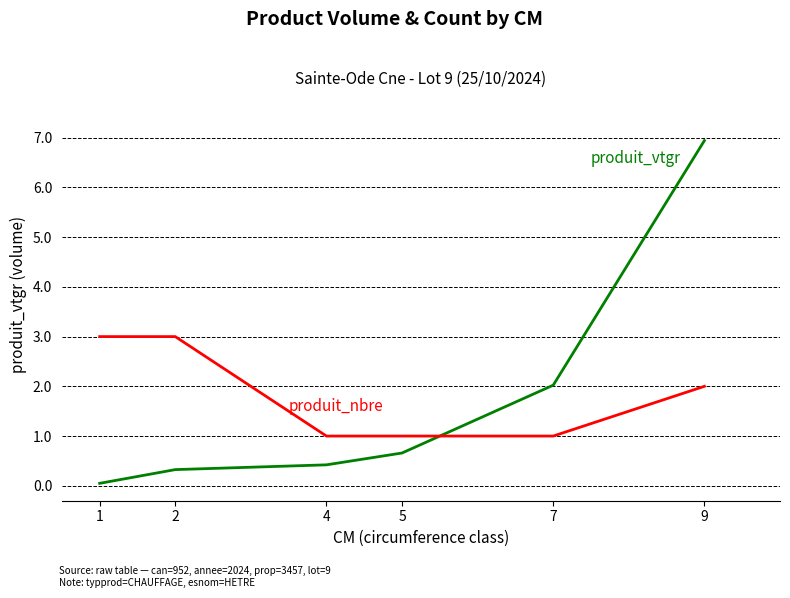

What is the total value across all series at 5?

1.7